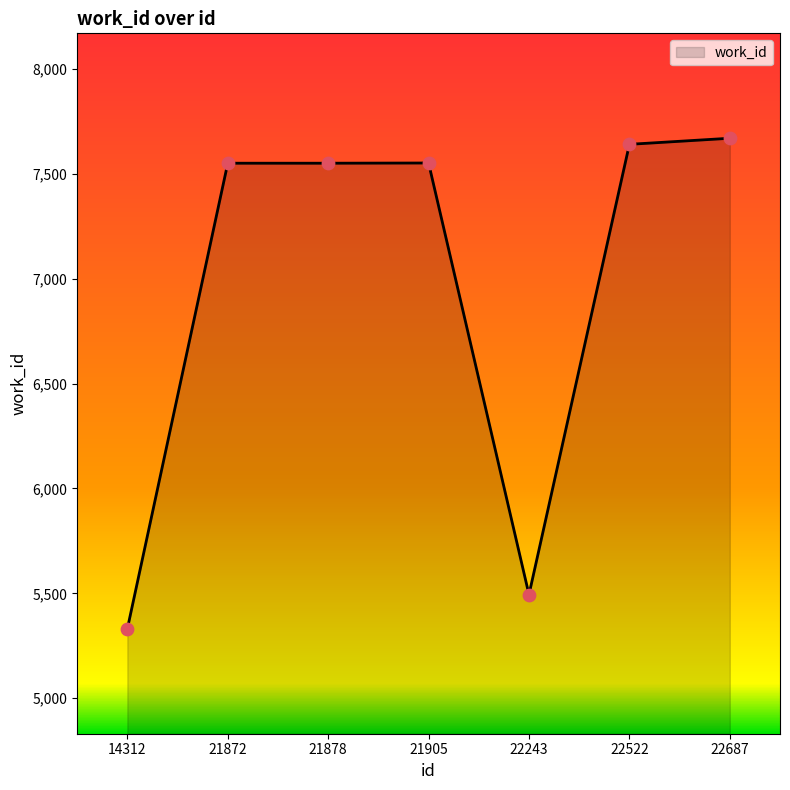

What is the change in value from 21878 to 21905?

+1